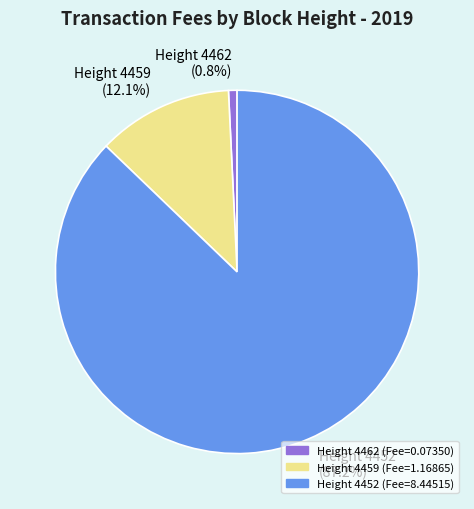

Which slice is the largest?

Height 4452